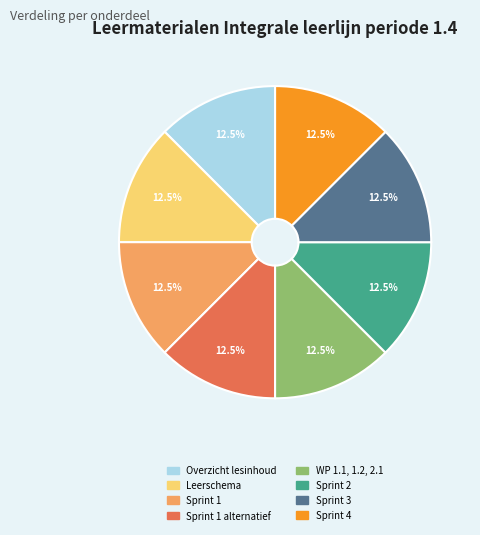

Do Sprint 1 alternatief and Sprint 4 together represent more than half of the pie?

No